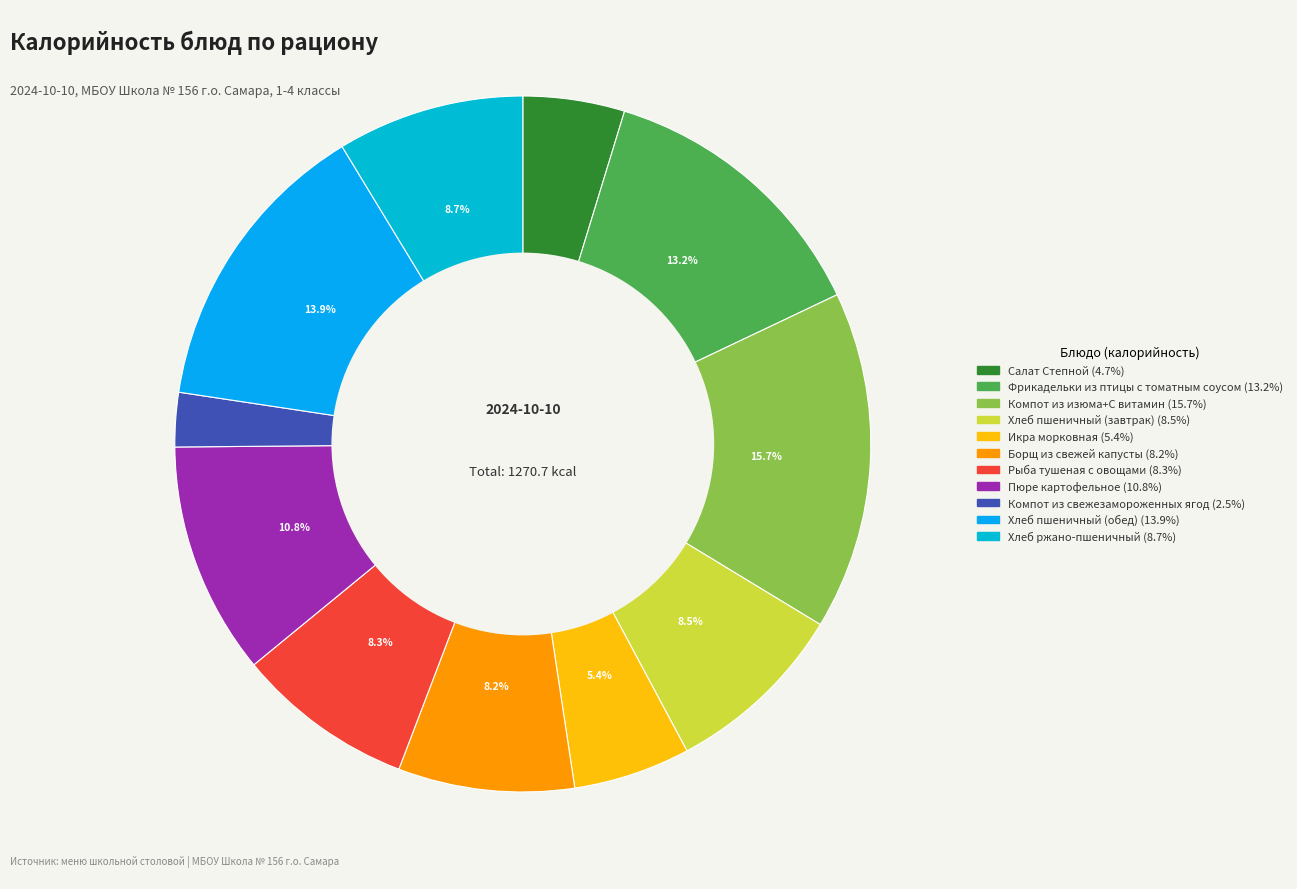

To the nearest percent, what percentage of the pie is Хлеб пшеничный (обед)?

14%